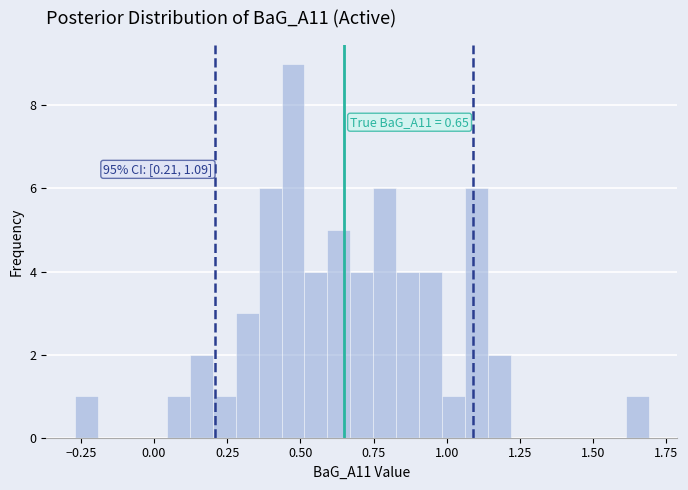

Read against the x-axis, roughly where is the centre of the tallest bar?

0.45